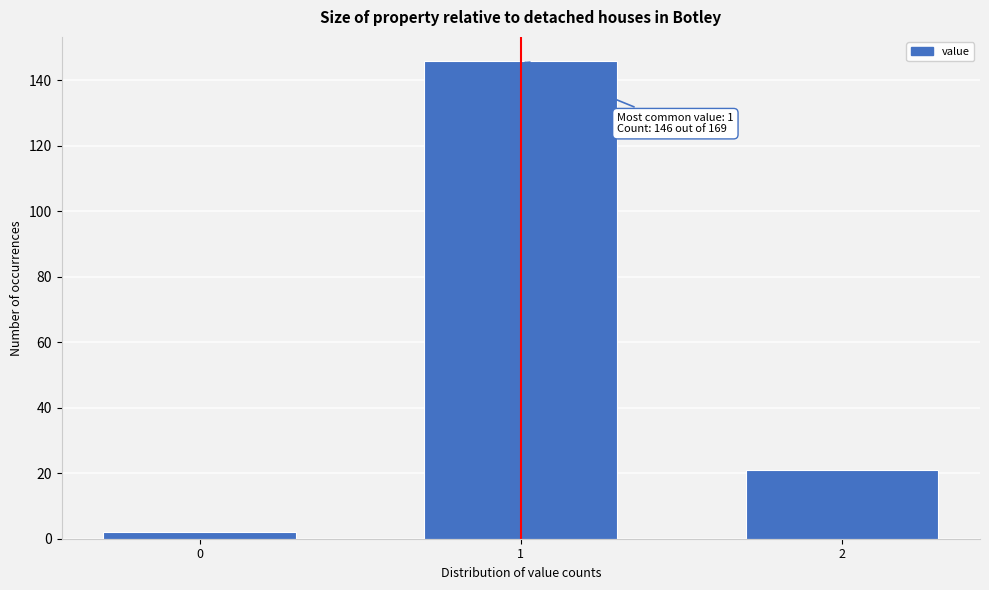

Reading left to right, extract all data points from this chart.

2	146	21